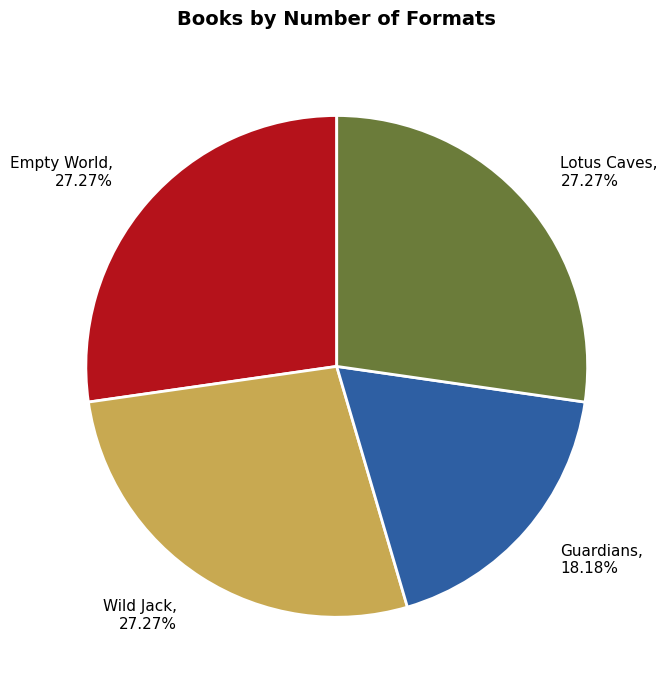

Combined, do Empty World and Wild Jack account for over 50%?

Yes